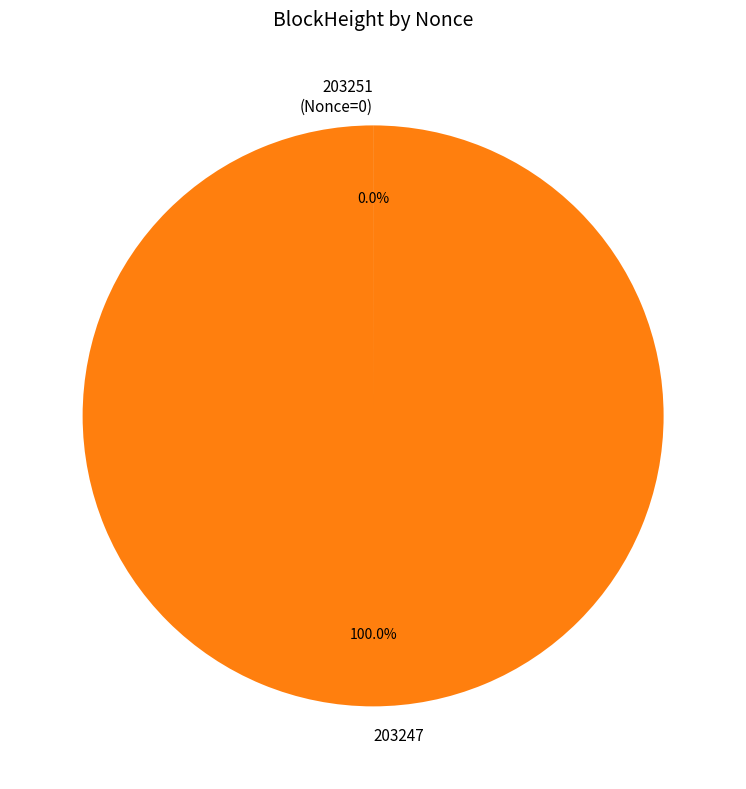

Which slice is the largest?

203247